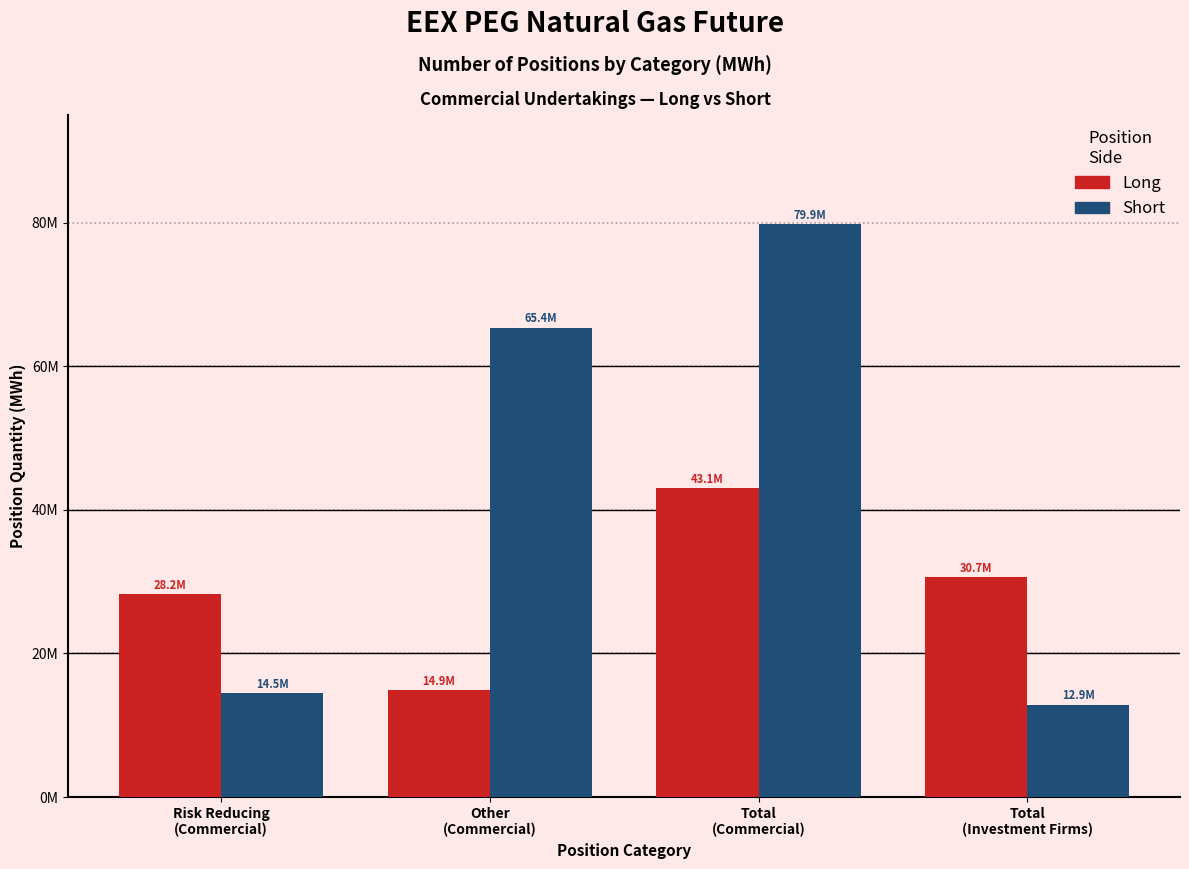

What are all the series names shown in the legend?

Long, Short